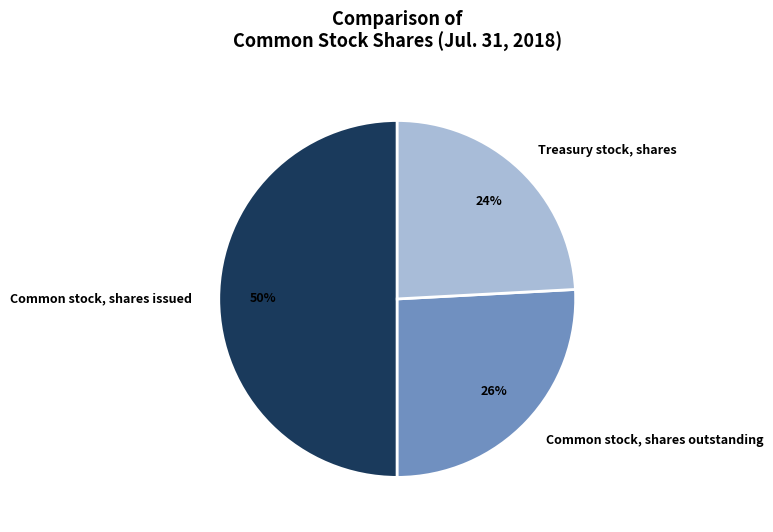

How many slices are in this pie chart?

3